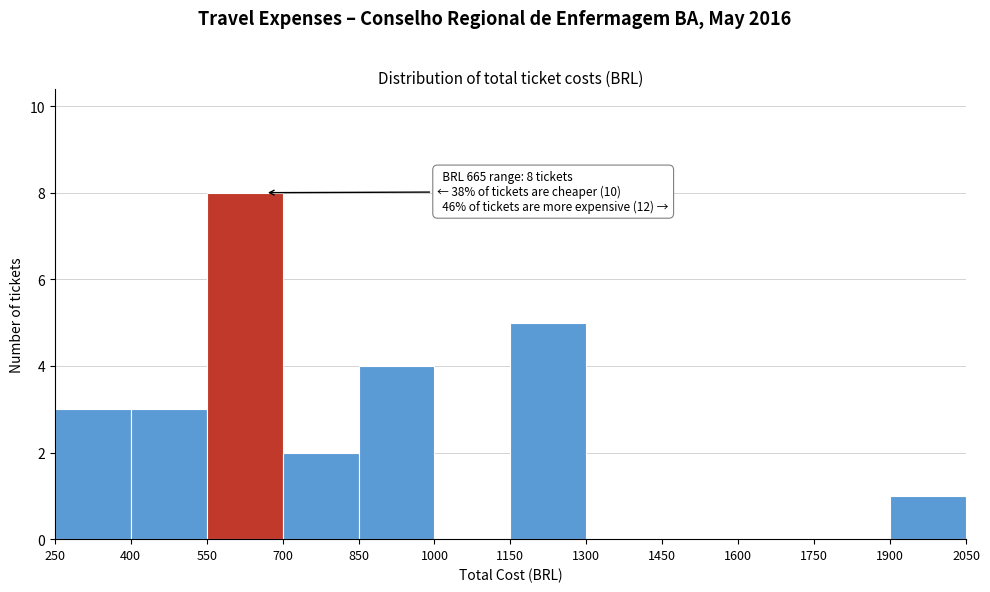

Which range on the x-axis has the tallest bar?

550 to 700